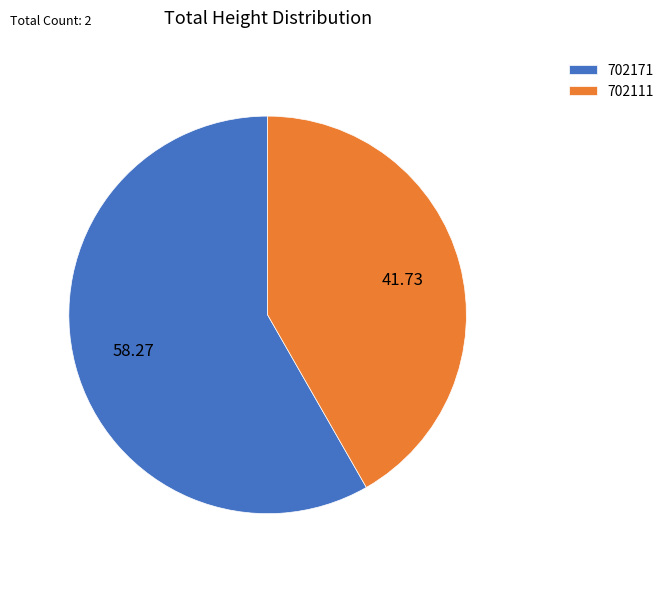

Do 702171 and 702111 together represent more than half of the pie?

Yes